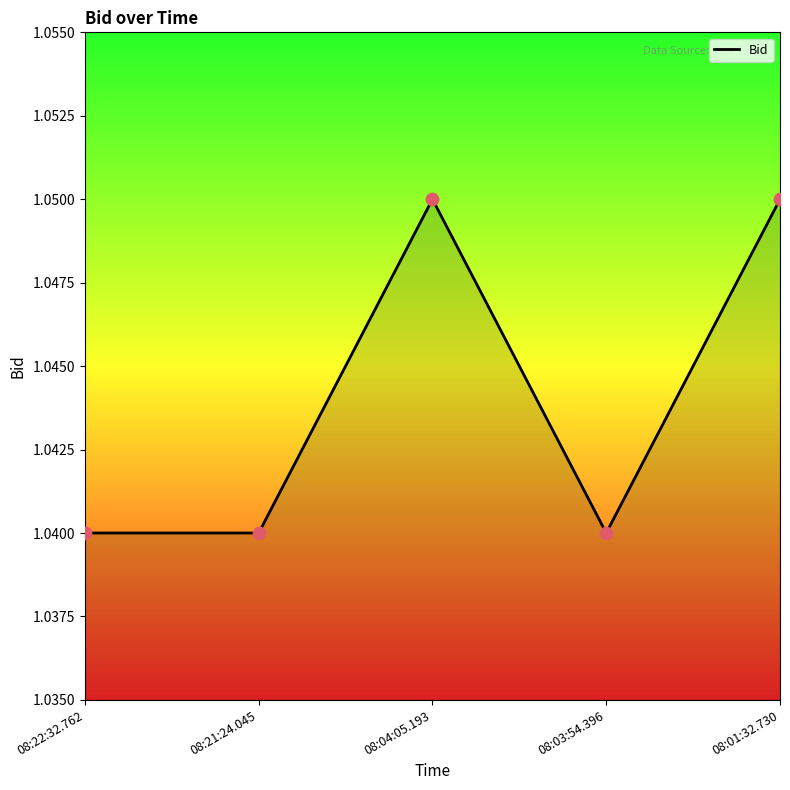

At which category does the data reach its first local peak?

08:04:05.193